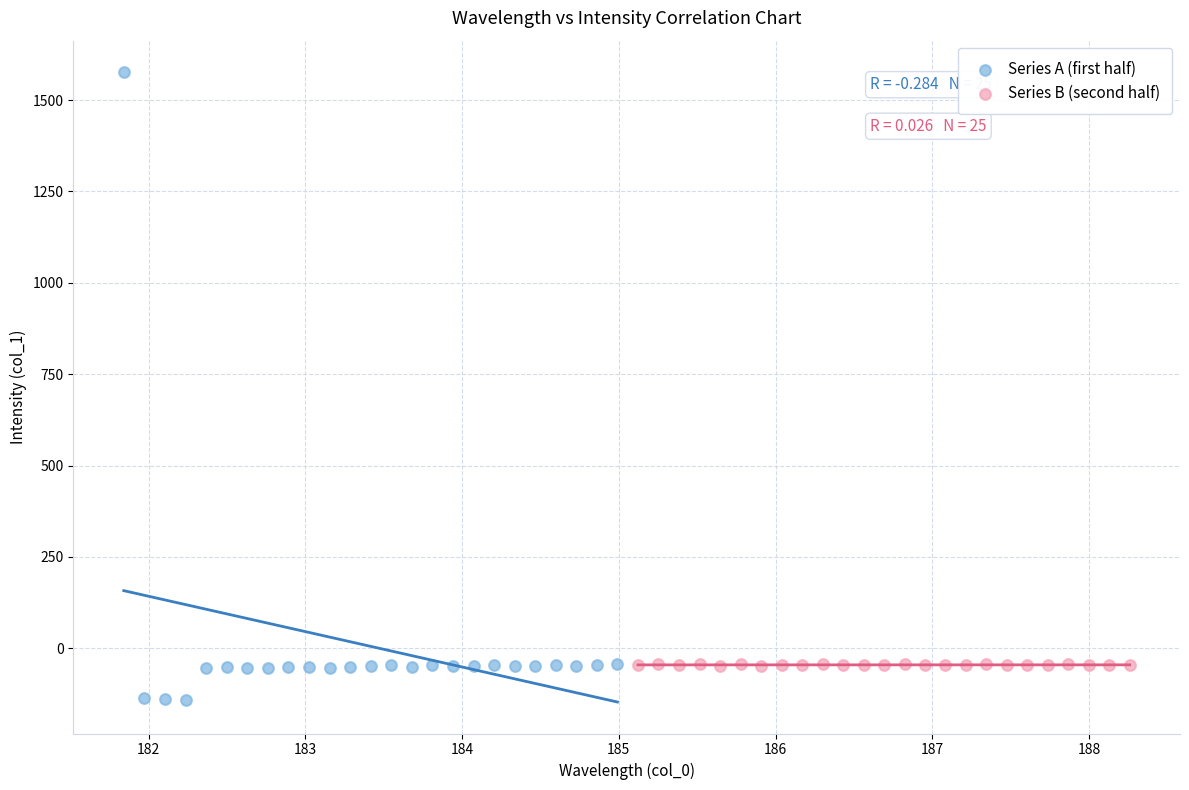

Which series contains the lowest Y value?

Series A (first half)